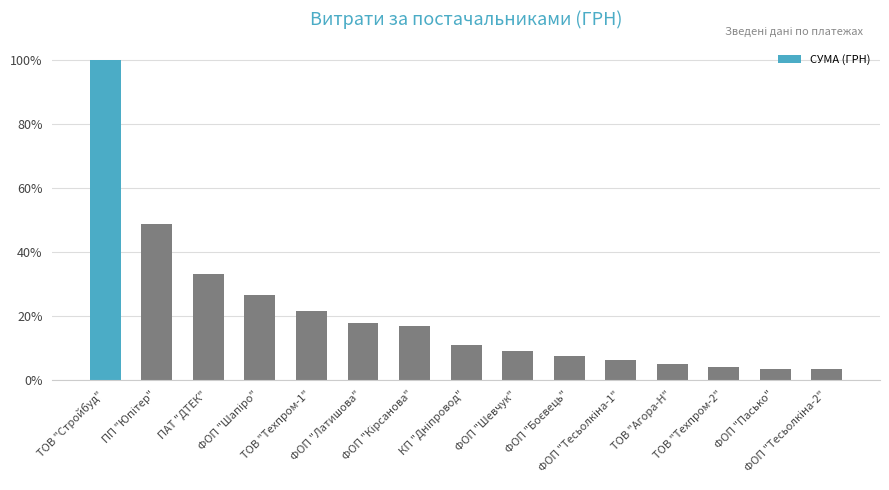

Does the chart contain any negative values?

No